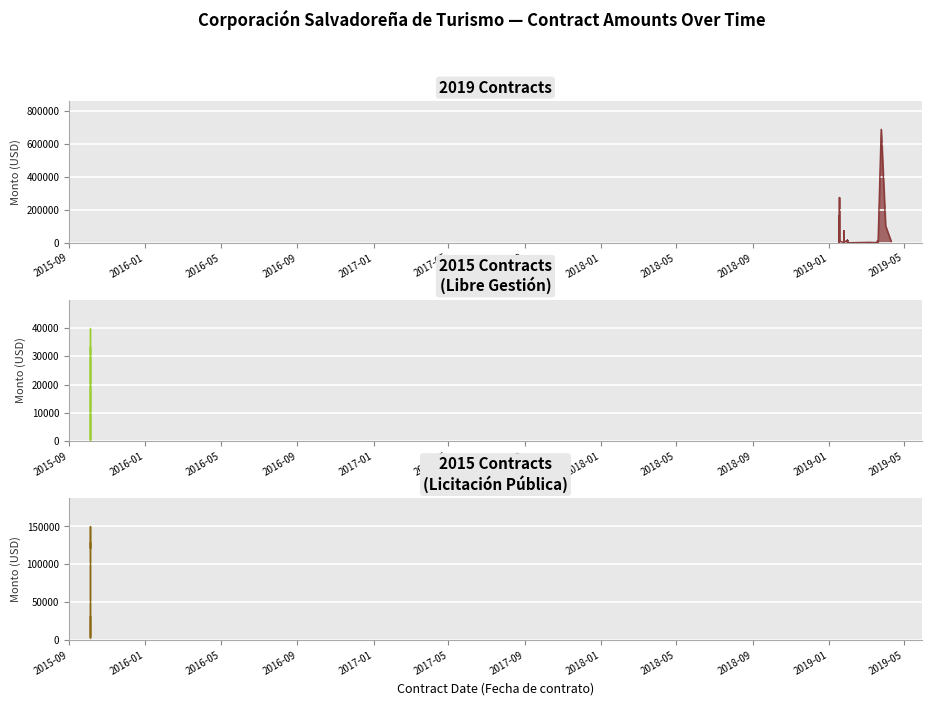

What is the maximum value shown in the chart?

690405.0